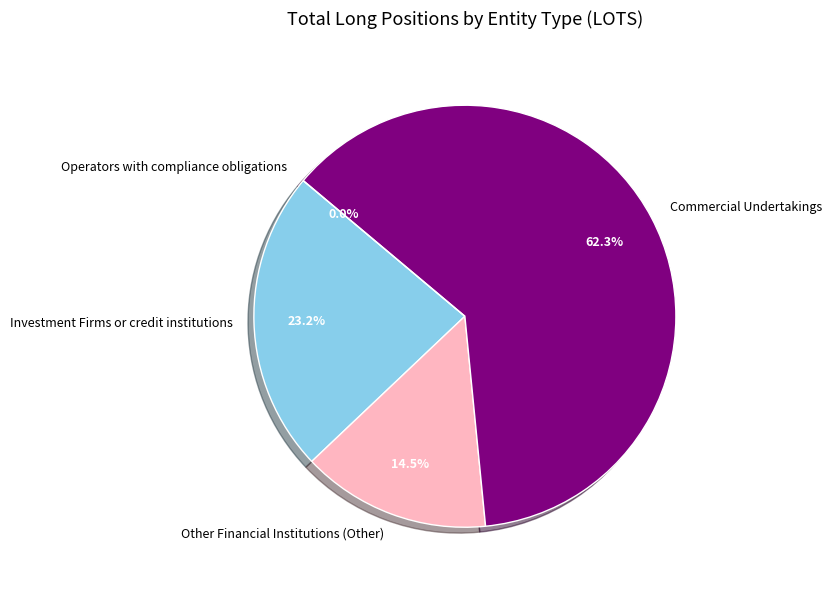

Which slice is the smallest?

Operators with compliance obligations